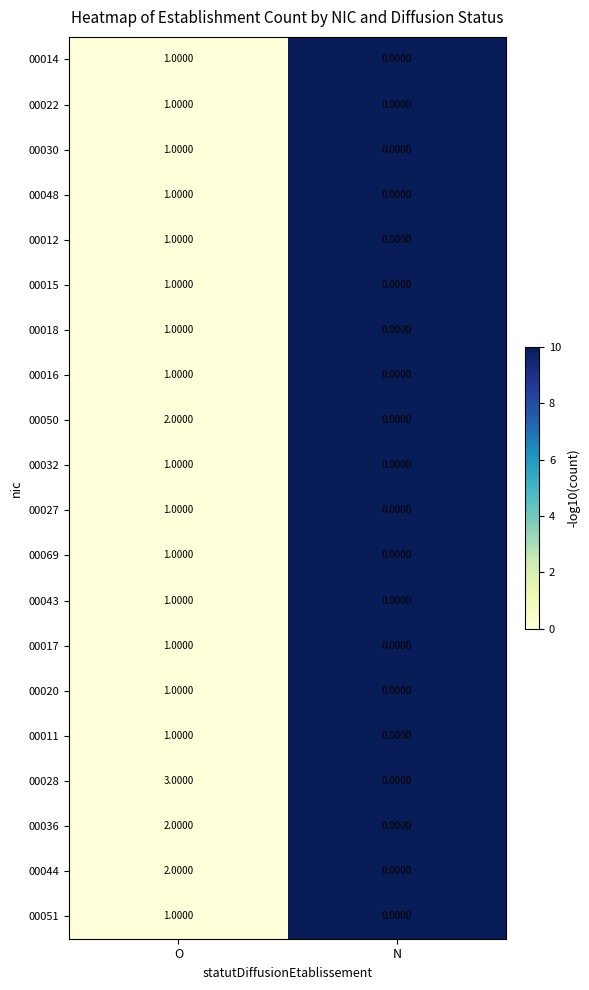

Which category has the lowest value across all series?

N